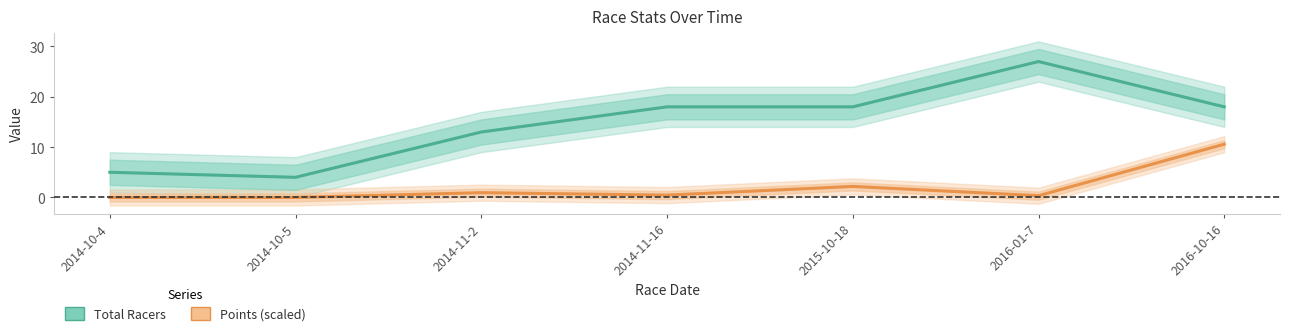

True or false: Points (scaled) and Total Racers intersect in this chart.

False